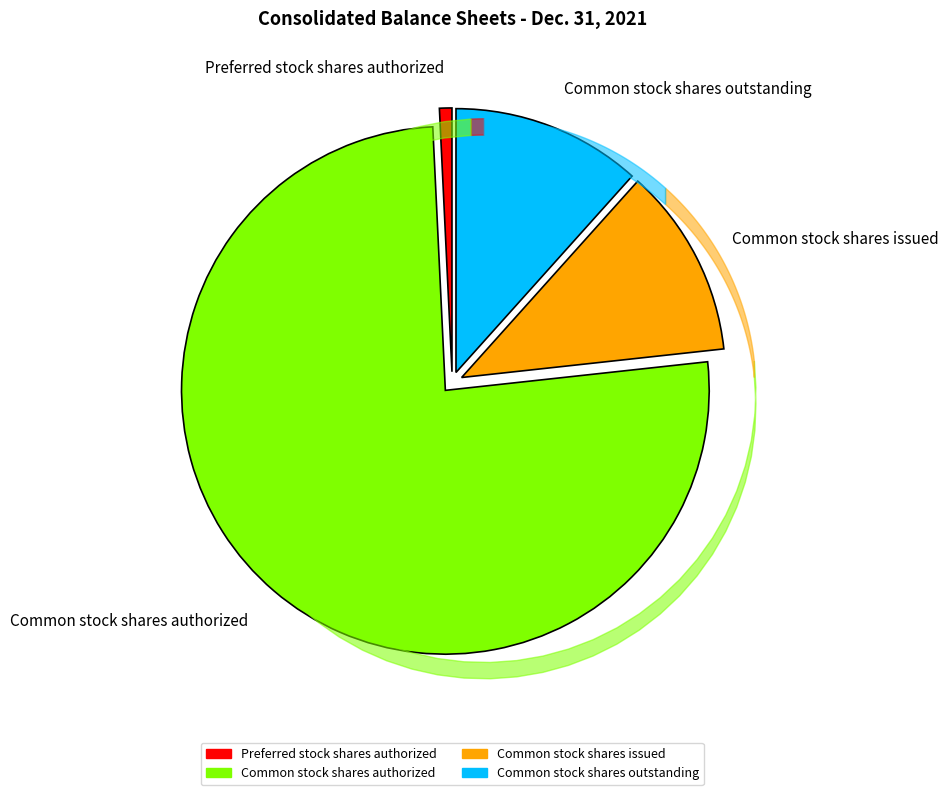

Is there a majority slice in this chart?

Yes